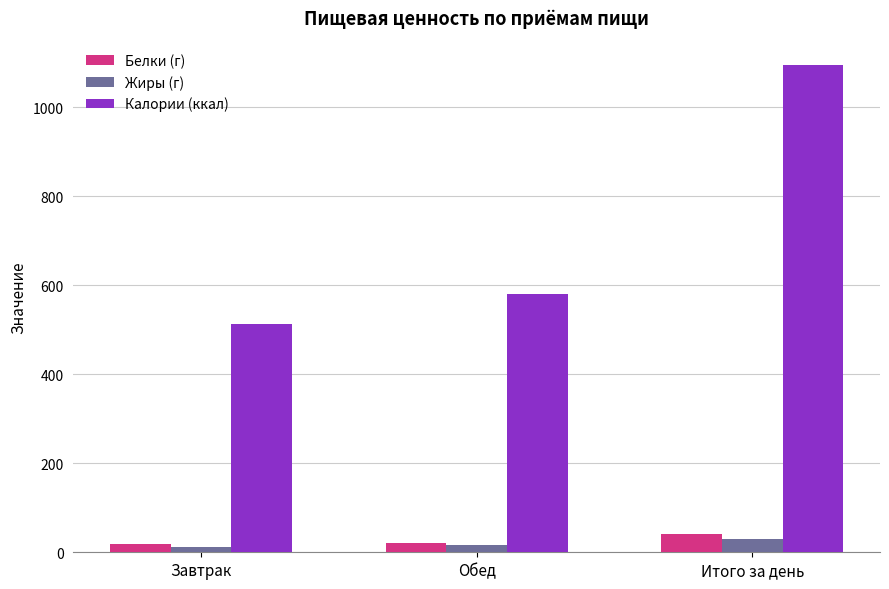

How many groups of bars are there?

3